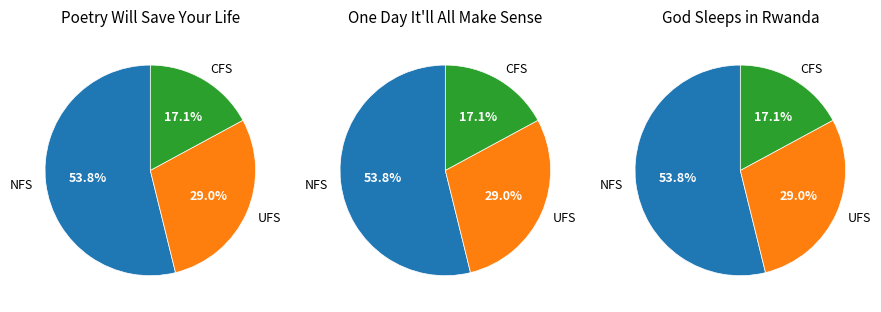

Is there any slice that represents more than half of the pie?

Yes